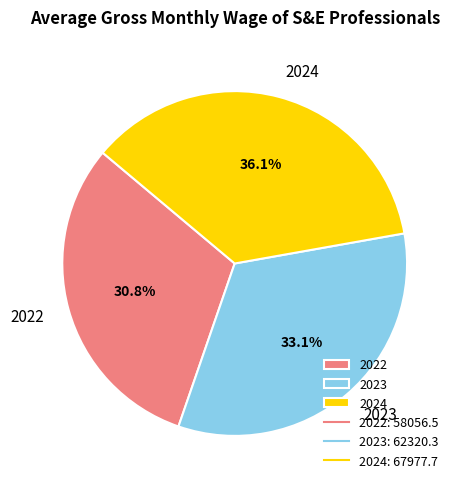

Approximately how many times larger is the value at 2022 compared to 2023?

0.9